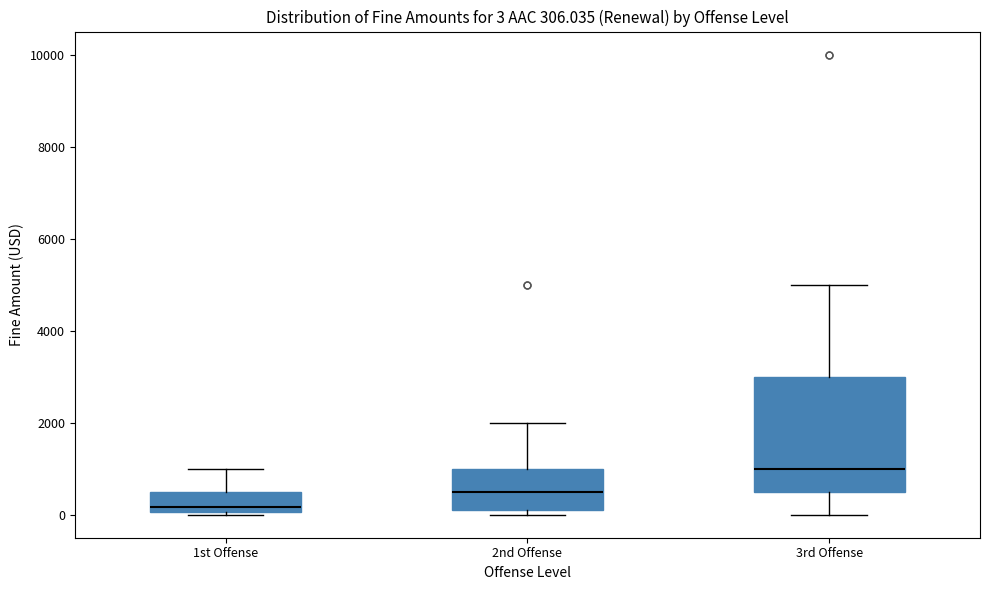

Which box's median line is the lowest?

1st Offense